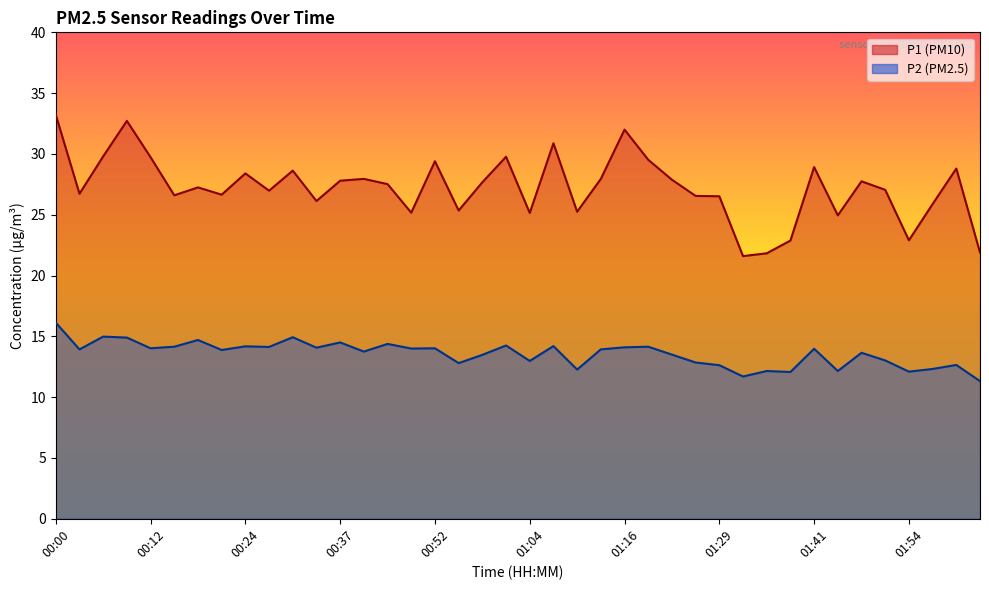

List the series in order of their overall mean, highest first.

P1, P2